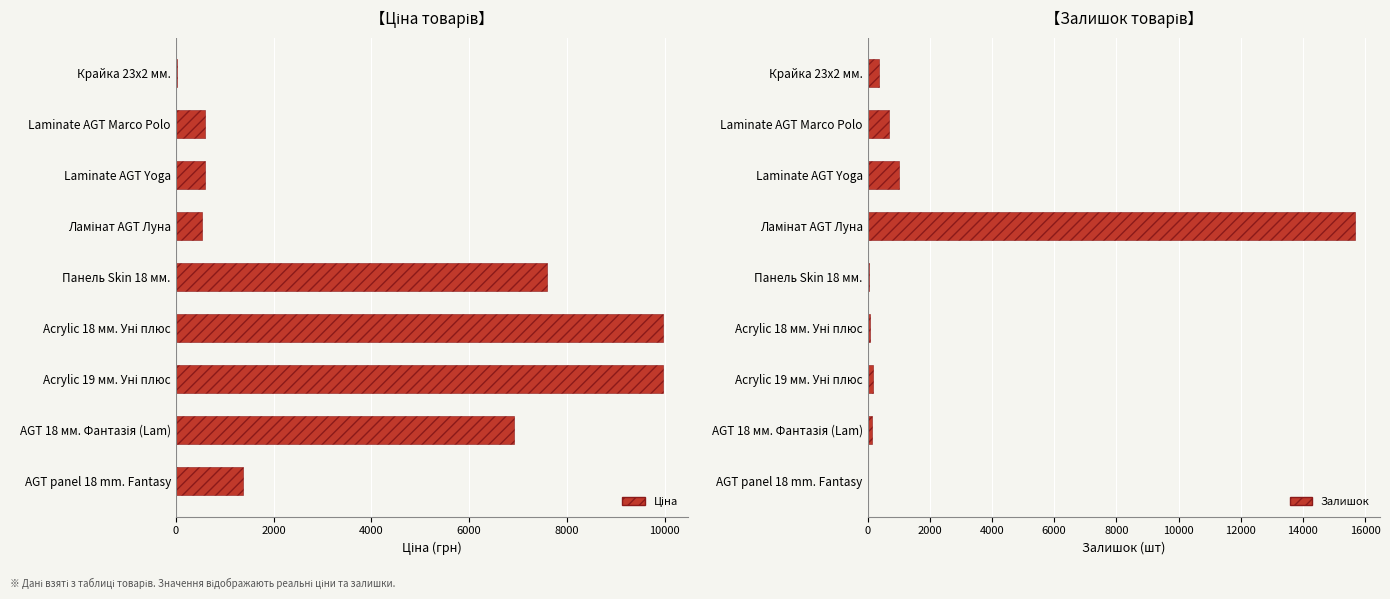

True or false: Залишок has a value of 236.6 at AGT 18 мм. Фантазія (Lam).

False